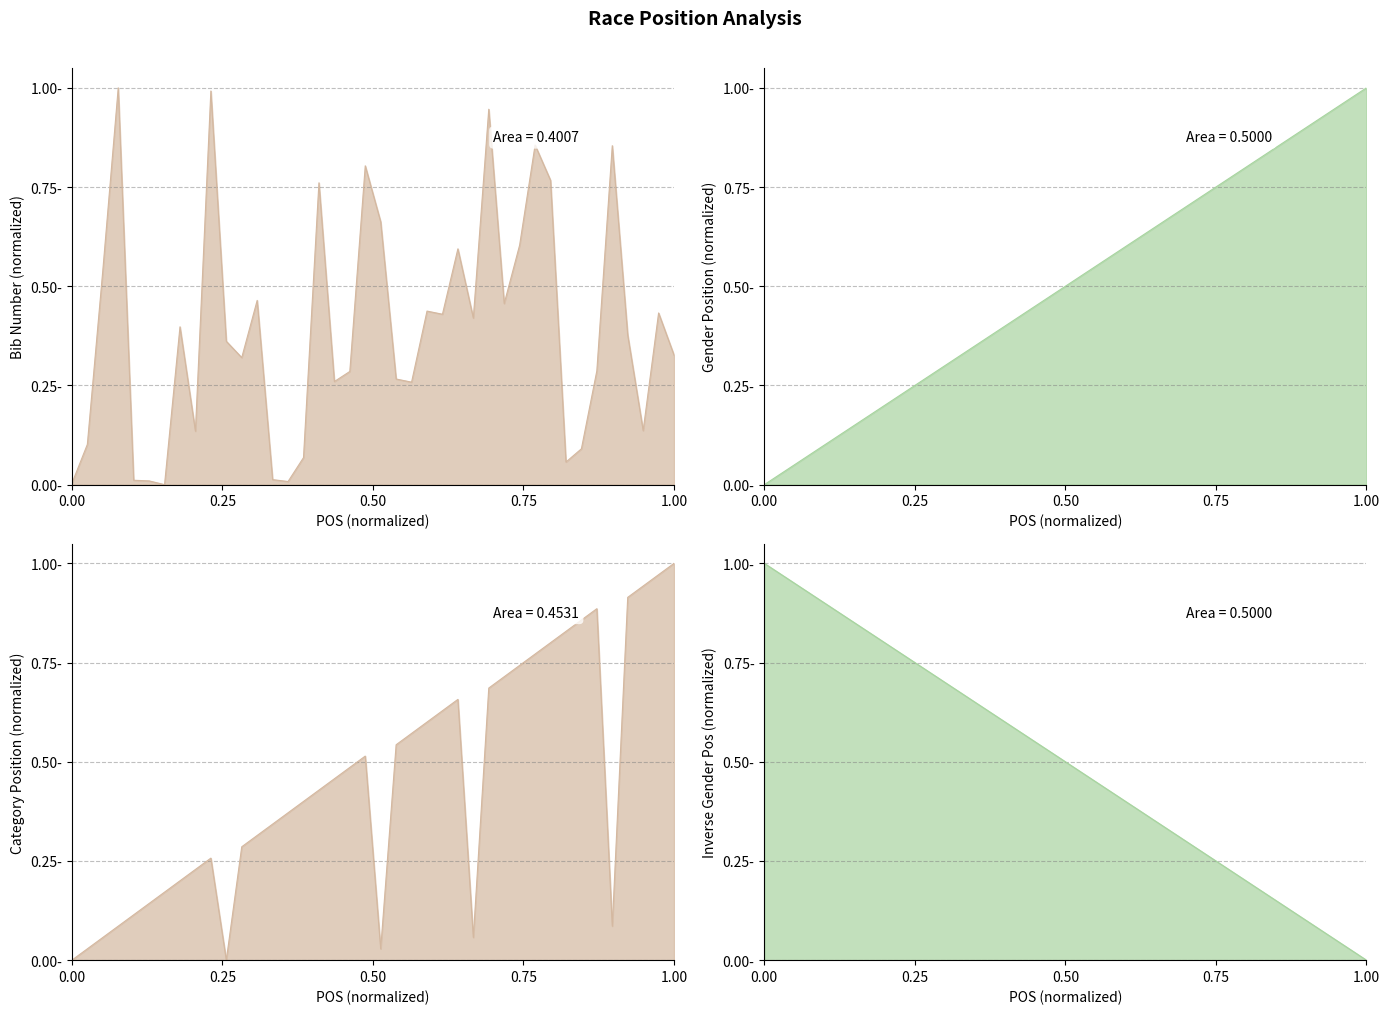

At how many categories does at least one series exceed 0?

40